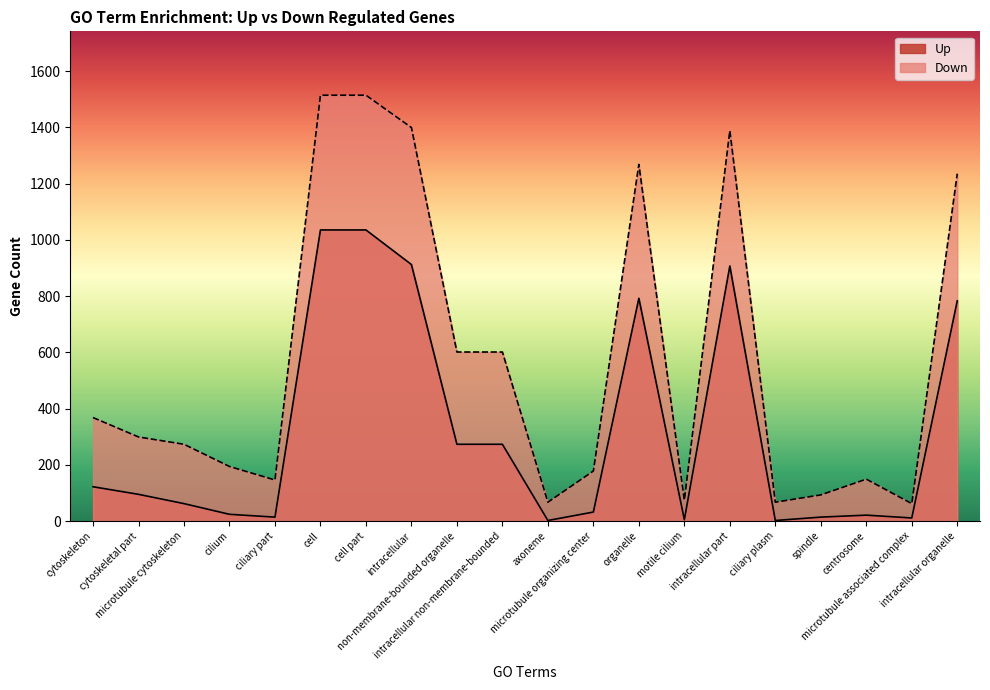

Read the Up value at ciliary part.

14